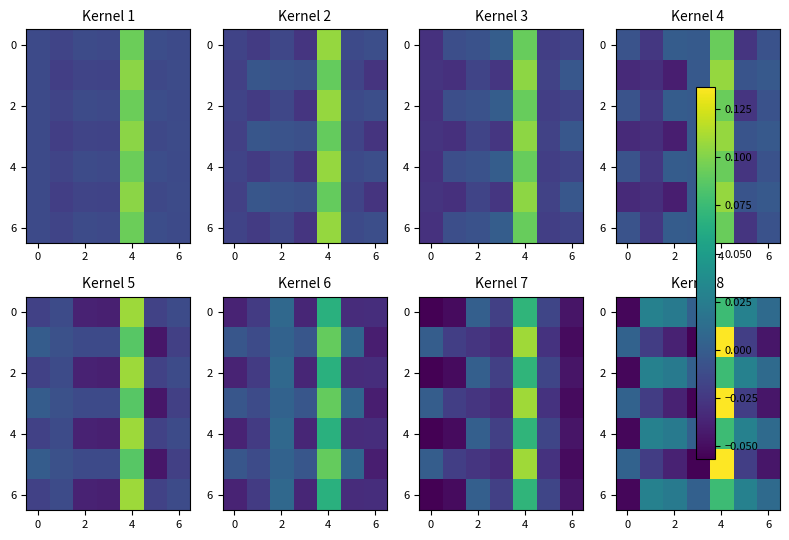

How many data points does each series have?

7